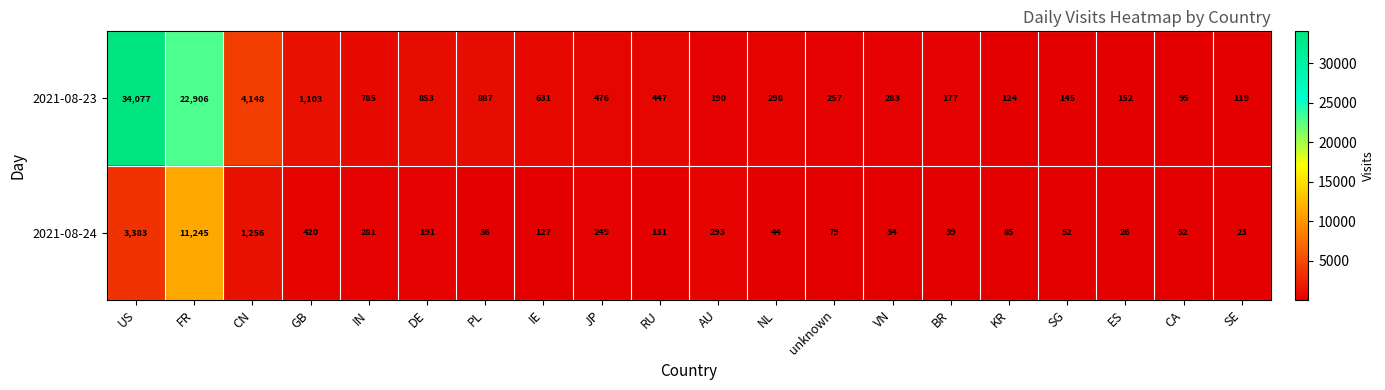

Is it true that 2021-08-23 equals 306 at RU?

False